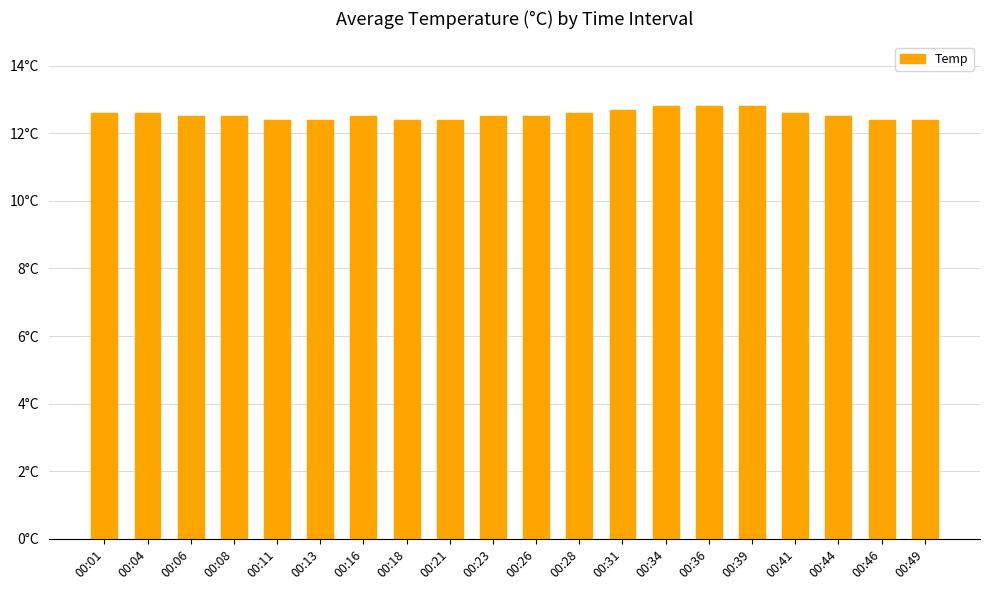

List the labels in order of value, smallest first.

00:11, 00:13, 00:18, 00:21, 00:46, 00:49, 00:06, 00:08, 00:16, 00:23, 00:26, 00:44, 00:01, 00:04, 00:28, 00:41, 00:31, 00:34, 00:36, 00:39